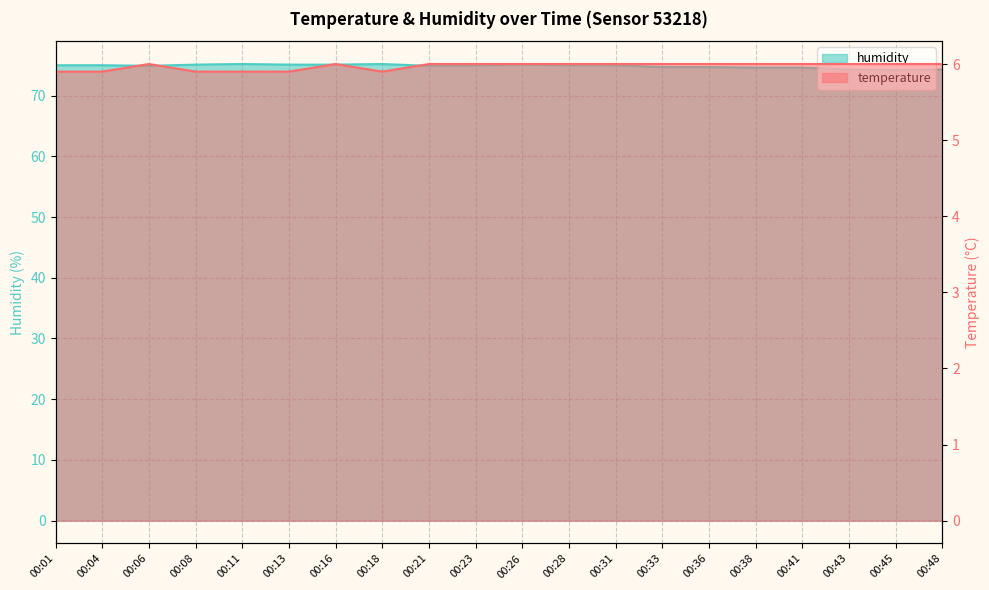

Which has a higher value, 00:38 or 00:16?

00:38